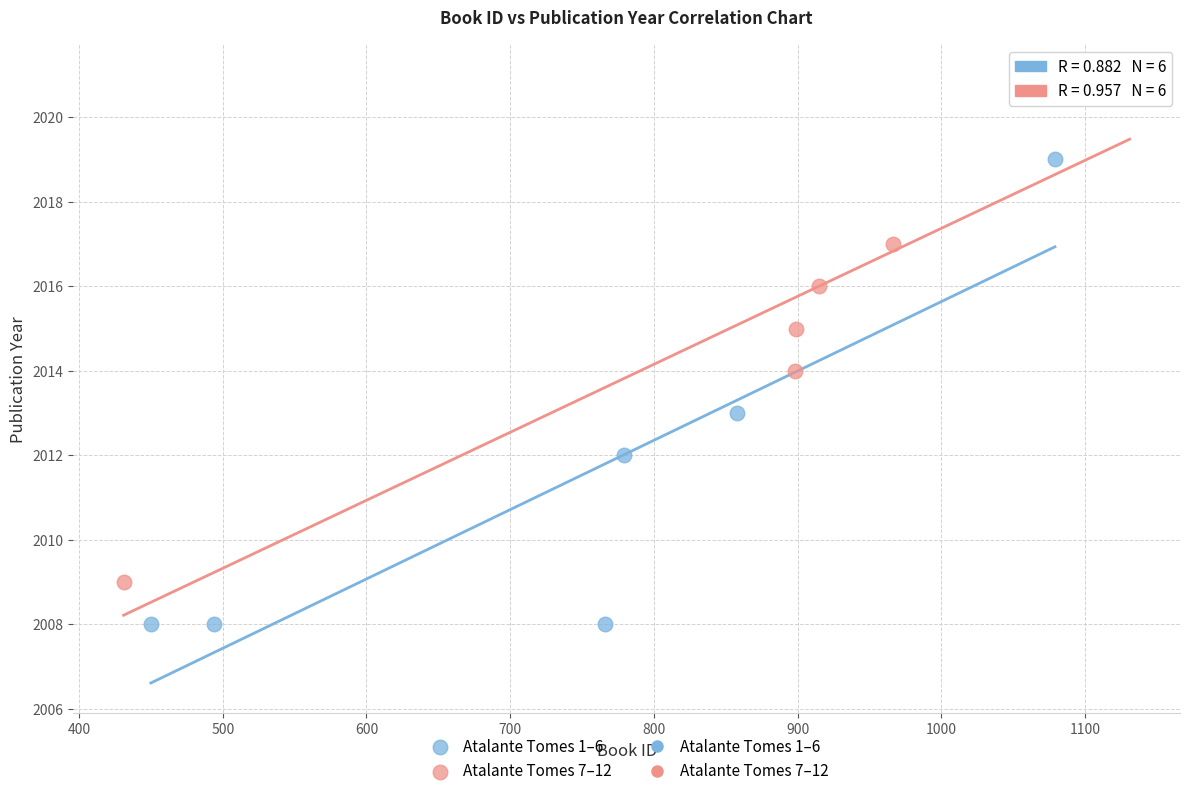

Which series reaches the minimum Y coordinate?

Atalante Tomes 1–6